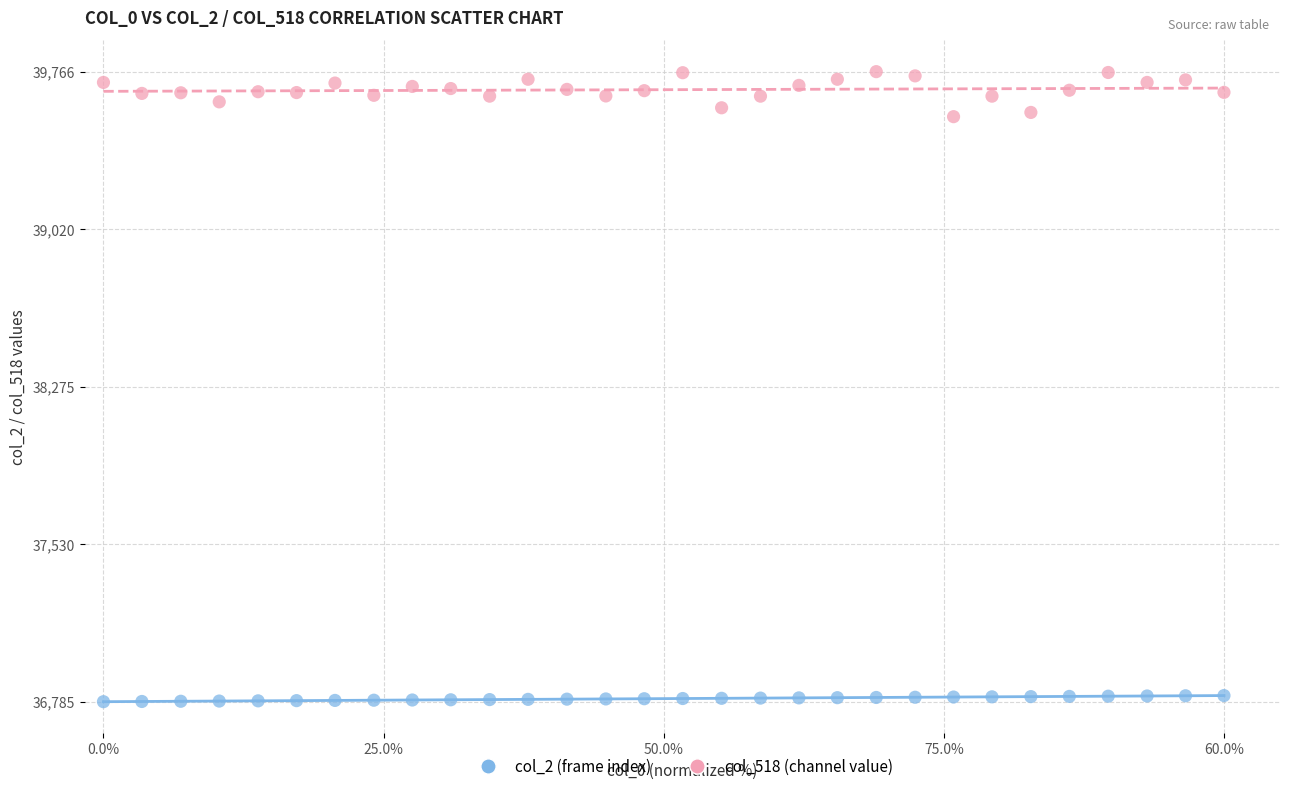

Across all data points, what is the range of Y values (max minus min)?

2981